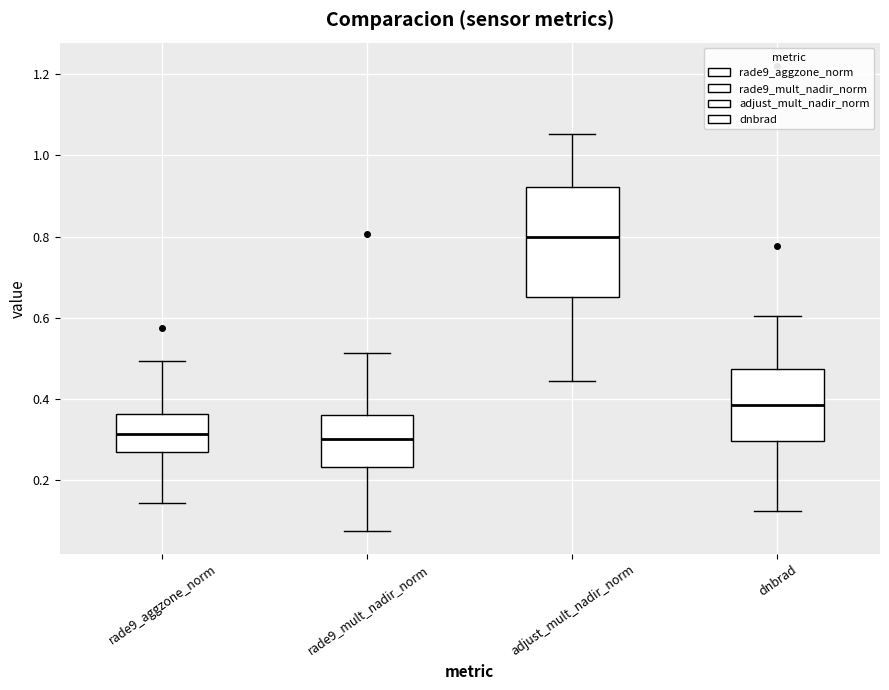

Where does the median line of the box for dnbrad sit on the y-axis? The values are not printed on the chart, so give them approximately, as read against the axis.

0.38